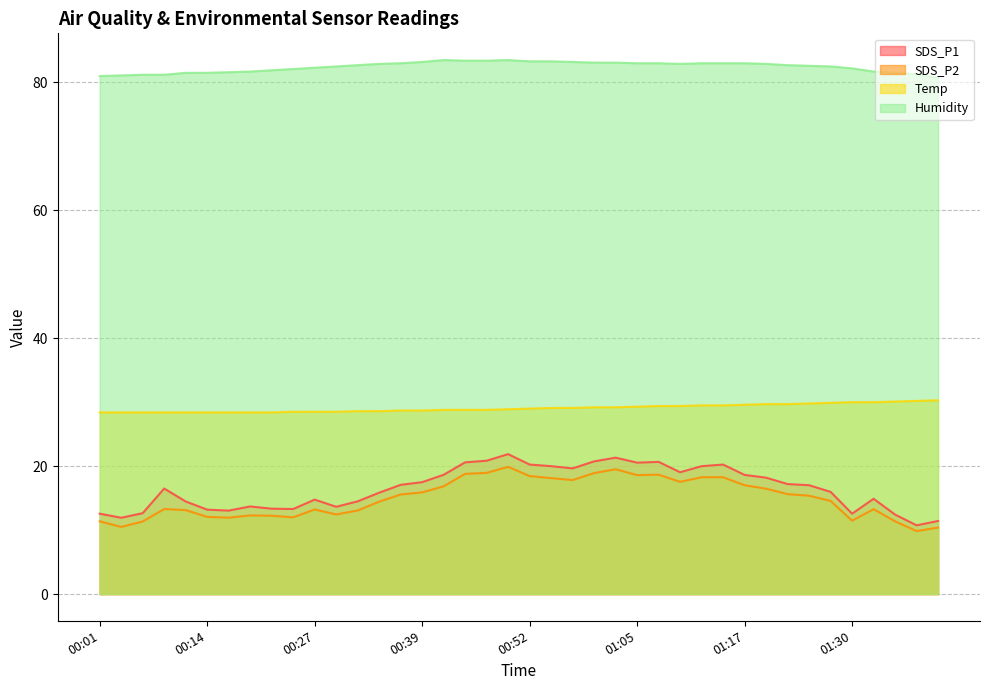

The Humidity series shows 109.6 at 00:24. True or false?

False